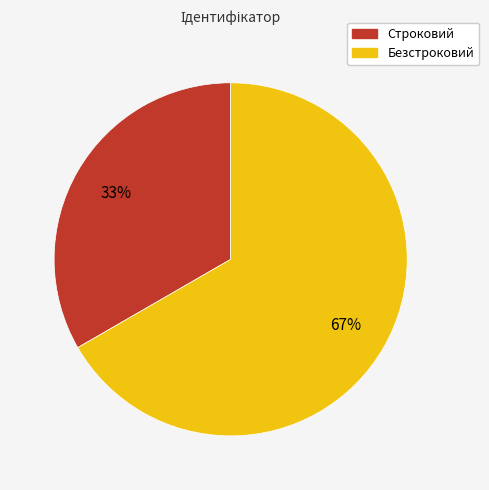

Count the number of slices in the pie.

2